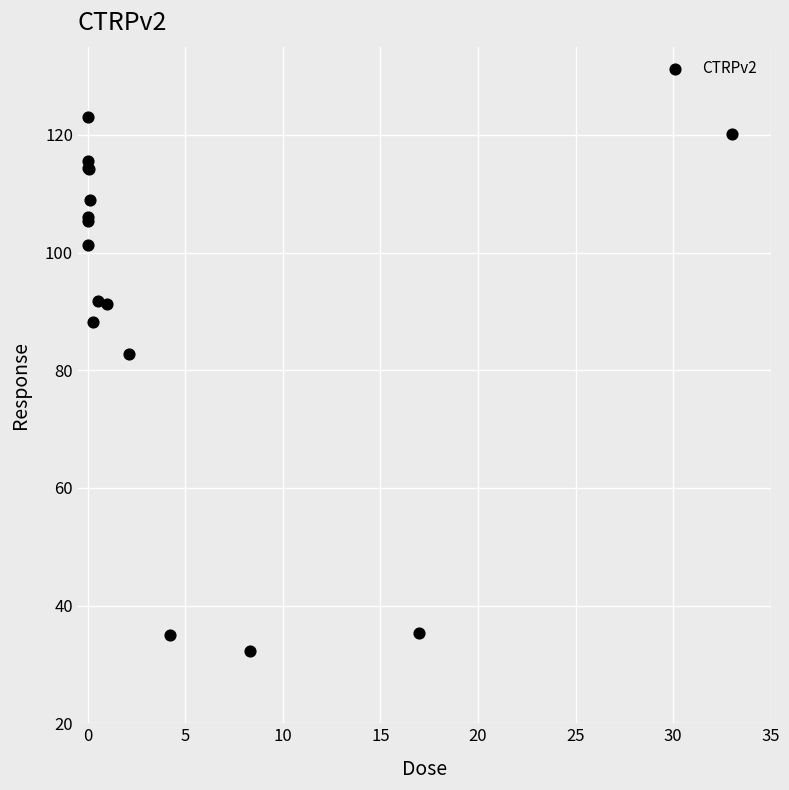

What Y value in the scatter plot is closest to 77?

82.8